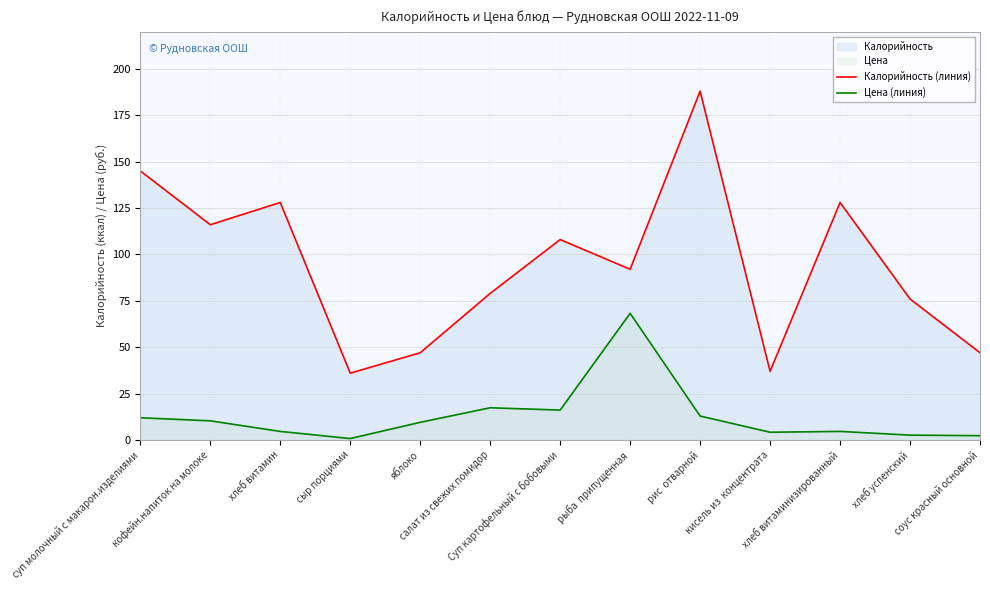

Which series has the largest total across all categories?

Калорийность (линия)